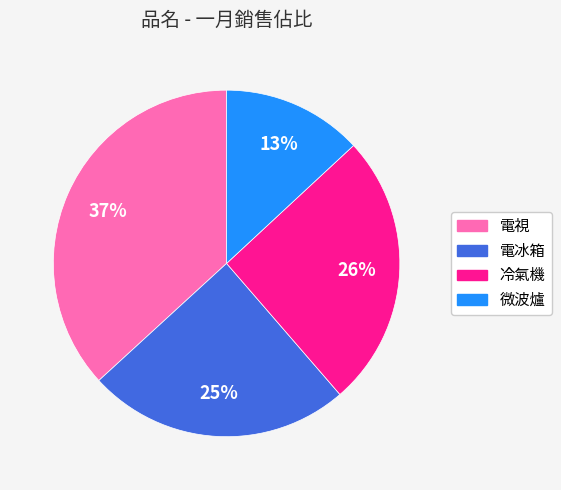

The 電冰箱 slice represents 25% of the pie. True or false?

True